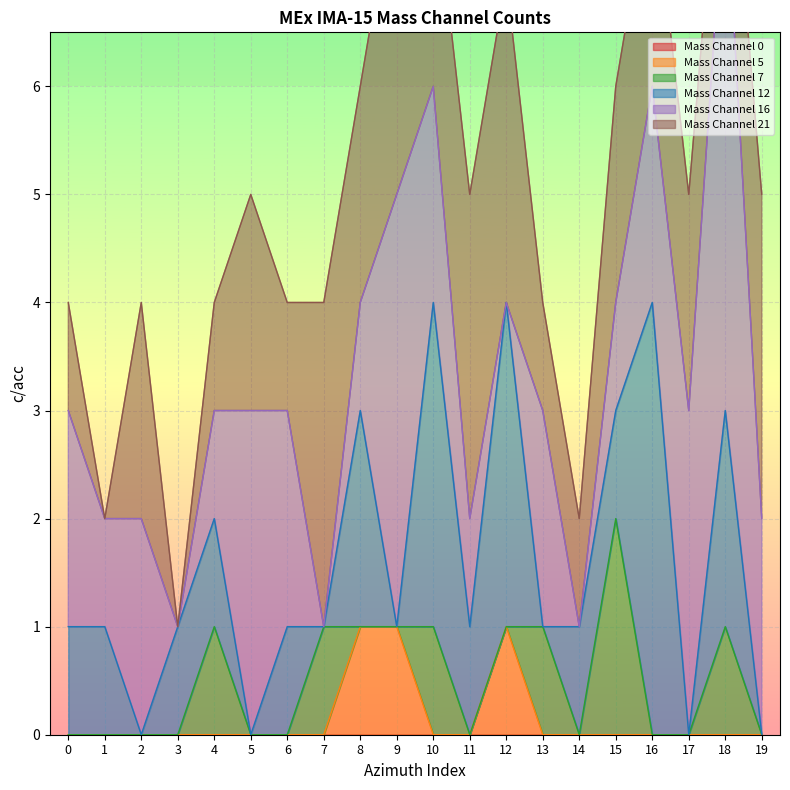

Reading left to right, transcribe all the data shown in this chart.

Mass Channel 0: 0	0	0	0	0	0	0	0	0	0	0	0	0	0	0	0	0	0	0	0
Mass Channel 5: 0	0	0	0	0	0	0	0	1	1	0	0	1	0	0	0	0	0	0	0
Mass Channel 7: 0	0	0	0	1	0	0	1	0	0	1	0	0	1	0	2	0	0	1	0
Mass Channel 12: 1	1	0	1	1	0	1	0	2	0	3	1	3	0	1	1	4	0	2	0
Mass Channel 16: 2	1	2	0	1	3	2	0	1	4	2	1	0	2	0	1	2	3	5	2
Mass Channel 21: 1	0	2	0	1	2	1	3	2	3	2	3	3	1	1	2	2	2	1	3